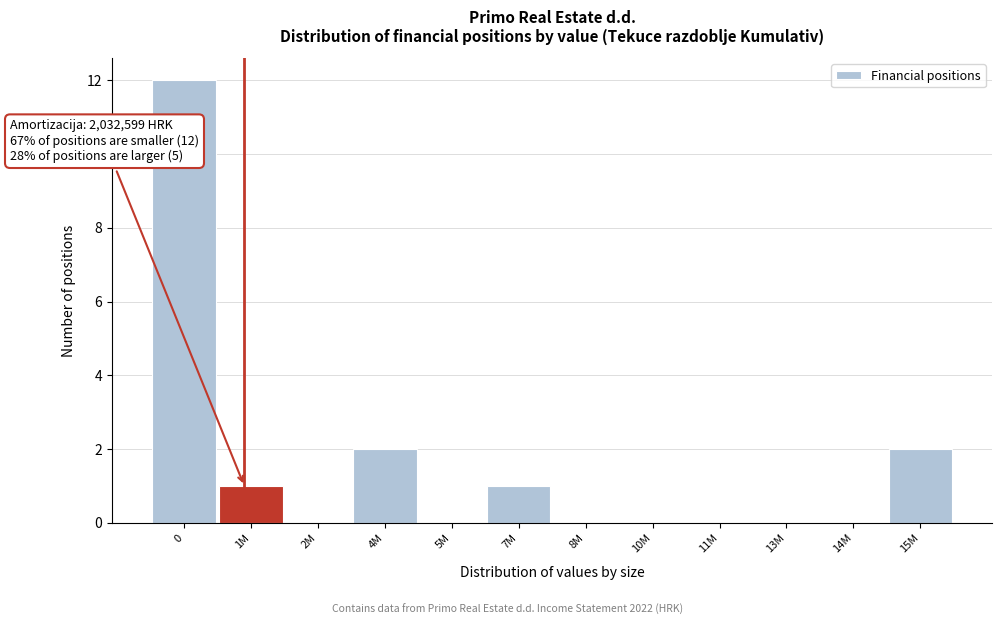

Reading left to right, extract all data points from this chart.

0=12	1M=1	2M=0	4M=2	5M=0	7M=1	8M=0	10M=0	11M=0	13M=0	14M=0	15M=2